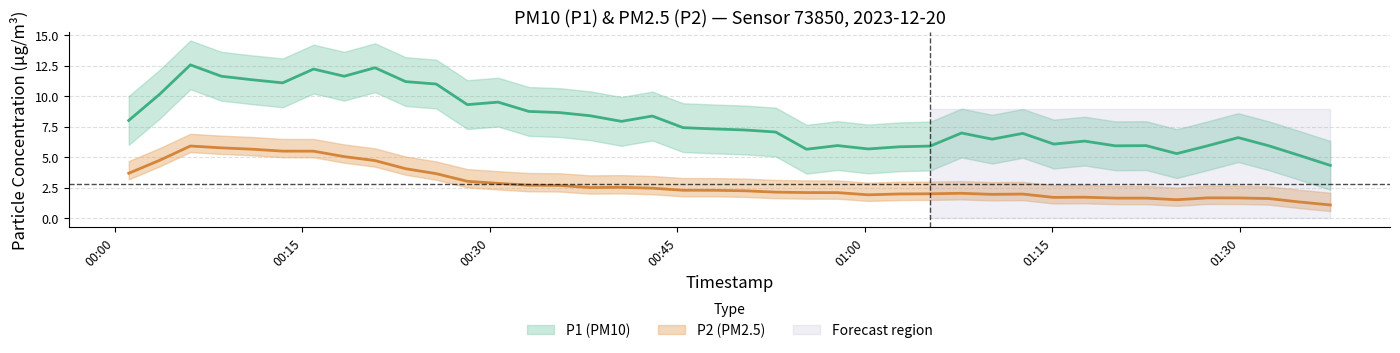

How many interior local valleys does the P1 series have?

15